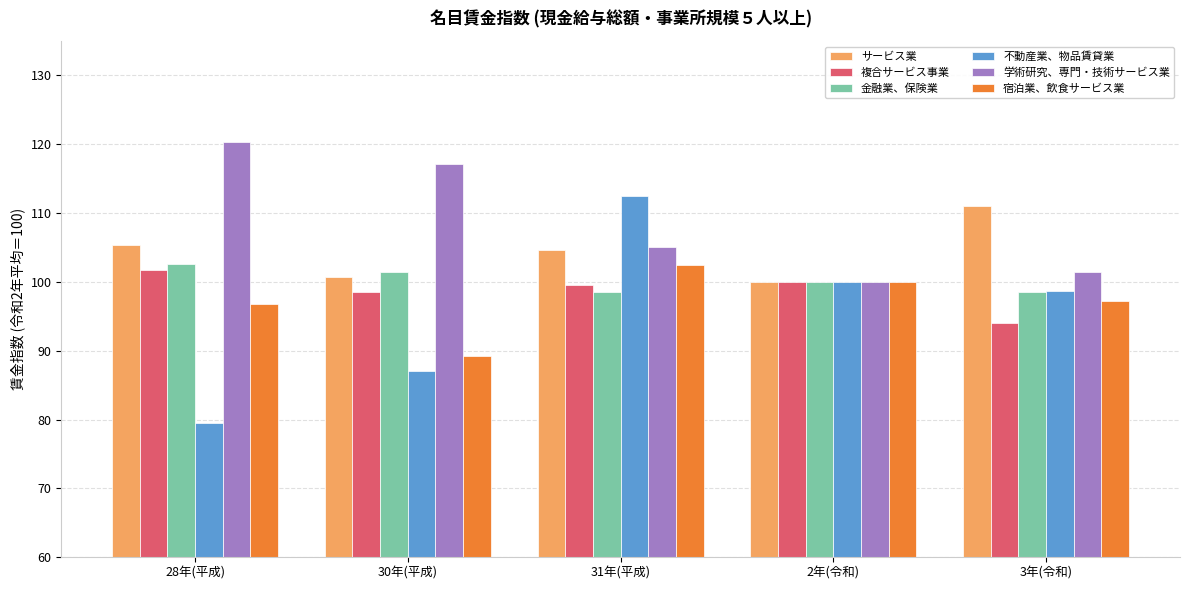

Which label corresponds to the smallest value in the chart?

28年(平成)